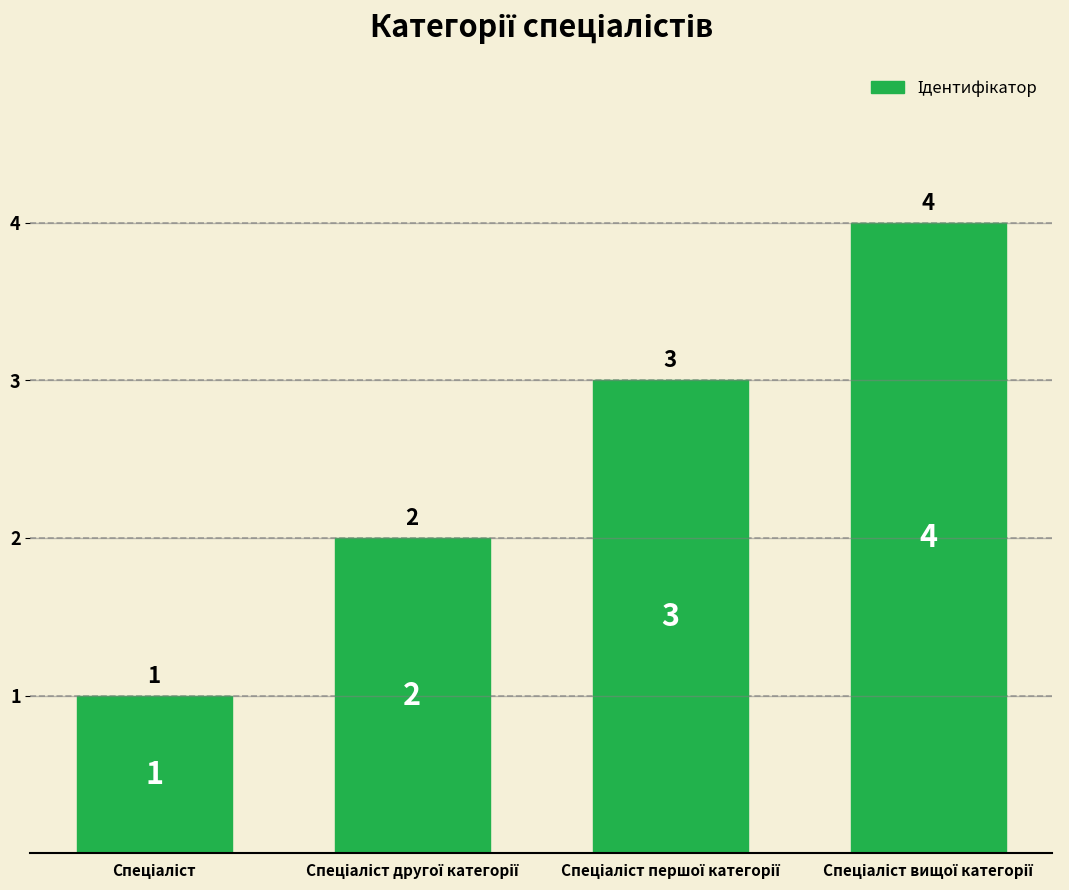

Reading left to right, what are all the values shown in this chart?

1	2	3	4